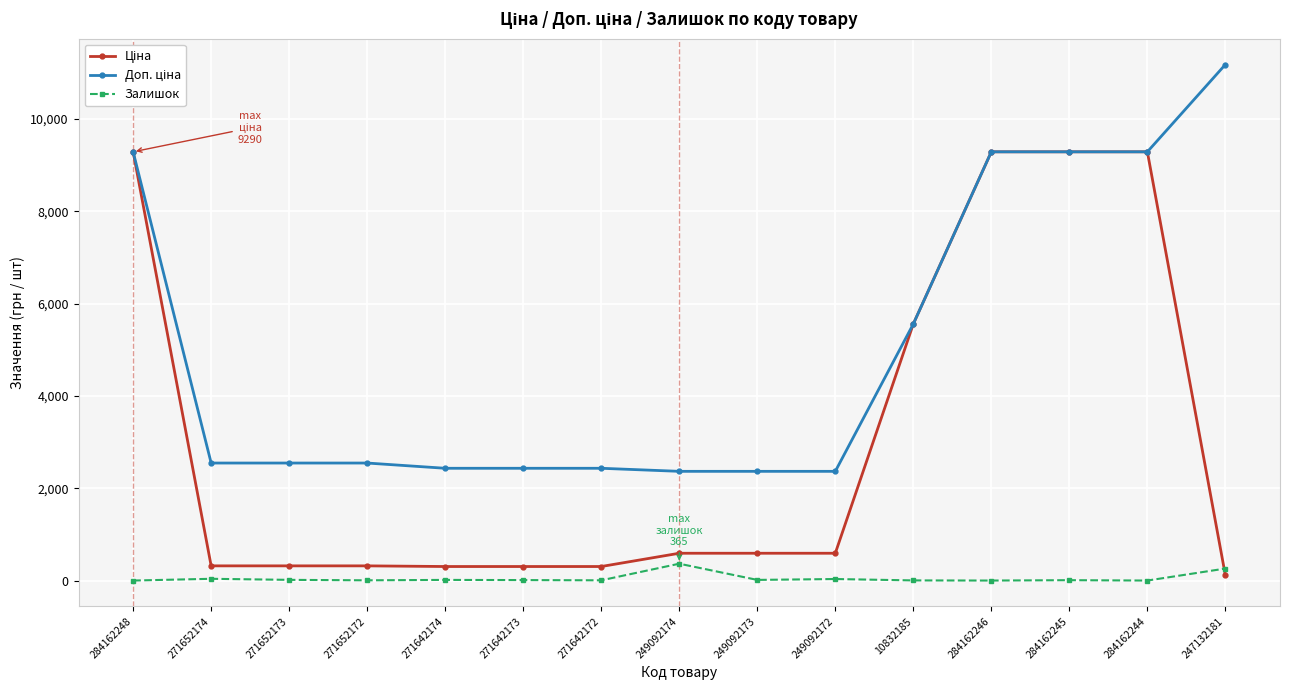

In Залишок, how many points are lower than both neighbors (excluding endpoints)?

5